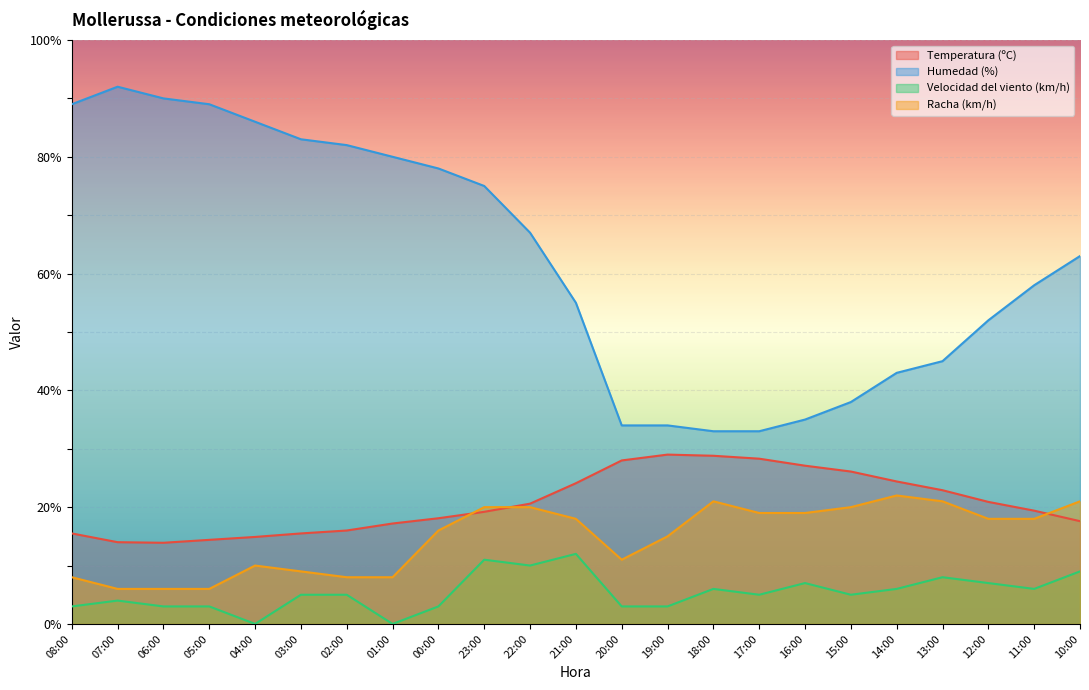

Reading left to right, list all the values displayed in this chart.

Temperatura (ºC): 08:00=15.5	07:00=14.0	06:00=13.9	05:00=14.4	04:00=14.9	03:00=15.5	02:00=16.0	01:00=17.2	00:00=18.1	23:00=19.2	22:00=20.6	21:00=24.1	20:00=28.0	19:00=29.0	18:00=28.8	17:00=28.3	16:00=27.1	15:00=26.1	14:00=24.4	13:00=22.9	12:00=20.9	11:00=19.4	10:00=17.6
Humedad (%): 08:00=89.0	07:00=92.0	06:00=90.0	05:00=89.0	04:00=86.0	03:00=83.0	02:00=82.0	01:00=80.0	00:00=78.0	23:00=75.0	22:00=67.0	21:00=55.0	20:00=34.0	19:00=34.0	18:00=33.0	17:00=33.0	16:00=35.0	15:00=38.0	14:00=43.0	13:00=45.0	12:00=52.0	11:00=58.0	10:00=63.0
Velocidad del viento (km/h): 08:00=3.0	07:00=4.0	06:00=3.0	05:00=3.0	04:00=0.0	03:00=5.0	02:00=5.0	01:00=0.0	00:00=3.0	23:00=11.0	22:00=10.0	21:00=12.0	20:00=3.0	19:00=3.0	18:00=6.0	17:00=5.0	16:00=7.0	15:00=5.0	14:00=6.0	13:00=8.0	12:00=7.0	11:00=6.0	10:00=9.0
Racha (km/h): 08:00=8.0	07:00=6.0	06:00=6.0	05:00=6.0	04:00=10.0	03:00=9.0	02:00=8.0	01:00=8.0	00:00=16.0	23:00=20.0	22:00=20.0	21:00=18.0	20:00=11.0	19:00=15.0	18:00=21.0	17:00=19.0	16:00=19.0	15:00=20.0	14:00=22.0	13:00=21.0	12:00=18.0	11:00=18.0	10:00=21.0